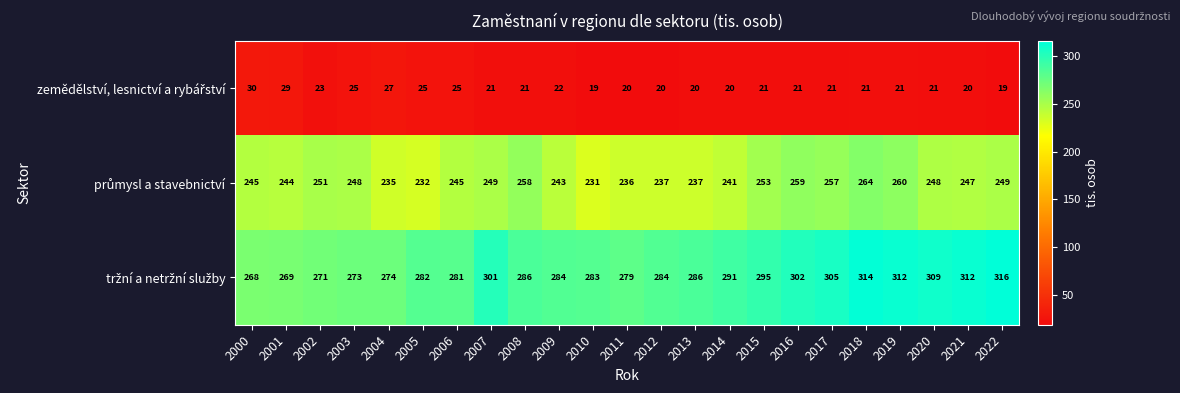

What is the spread (max minus min) of values at 2013?

266